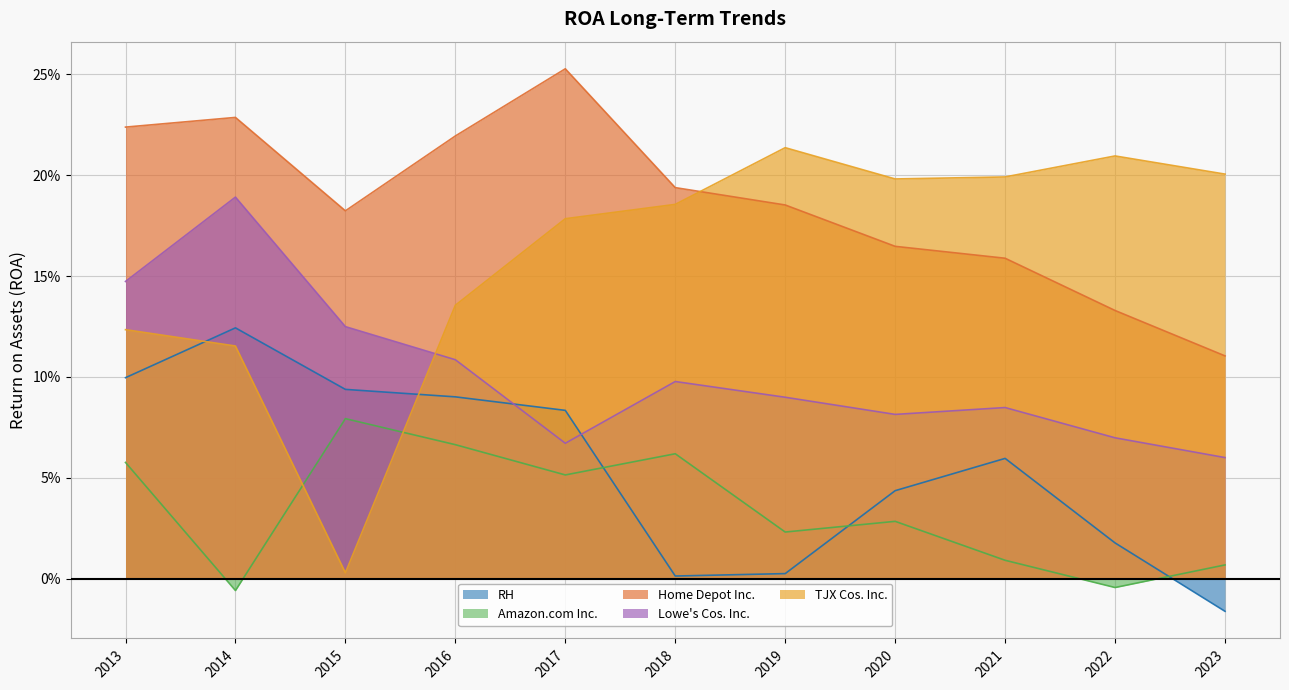

True or false: RH has a value of 0.1 at 2021.

False